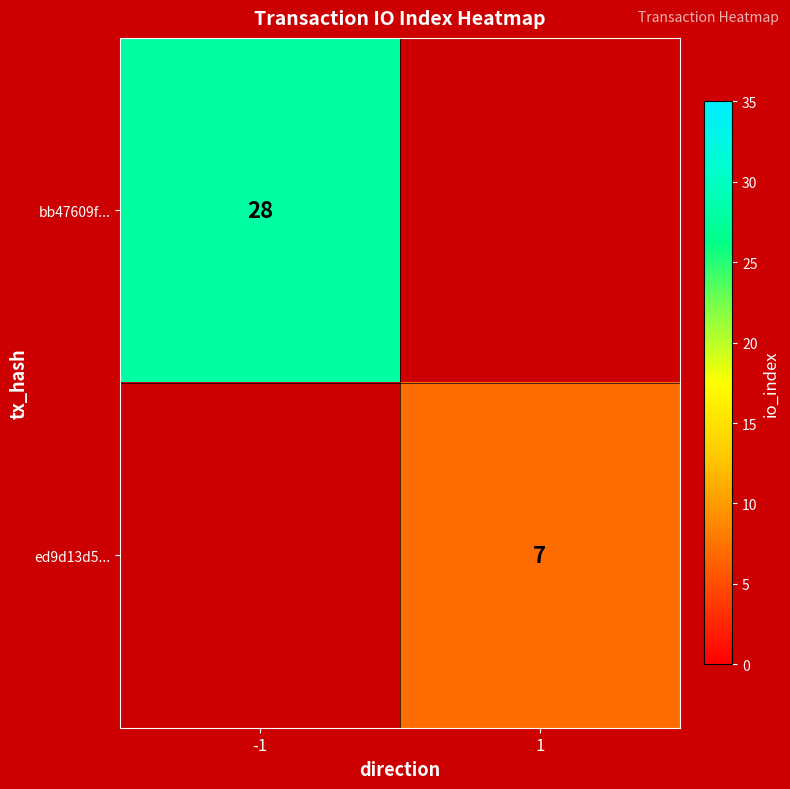

The value of bb47609f... at -1 is 28. True or false?

True